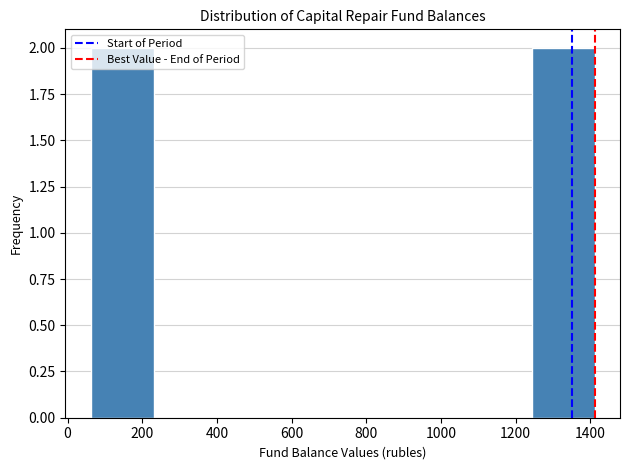

Reading left to right, list every bar in this chart as the range it spans on the x-axis followed by its height. Neither the bar edges nor the heights are printed on the chart, so give them approximately, as read against the axes.

60 to 240: 2
240 to 400: 0
400 to 560: 0
560 to 740: 0
740 to 900: 0
900 to 1080: 0
1080 to 1240: 0
1240 to 1420: 2